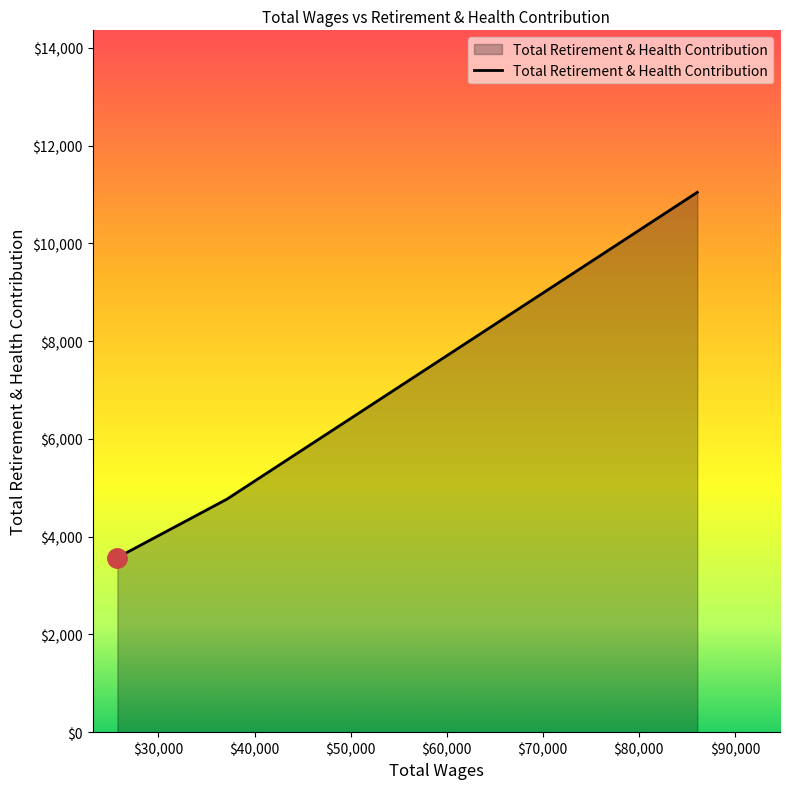

What is the maximum value shown in the chart?

11045